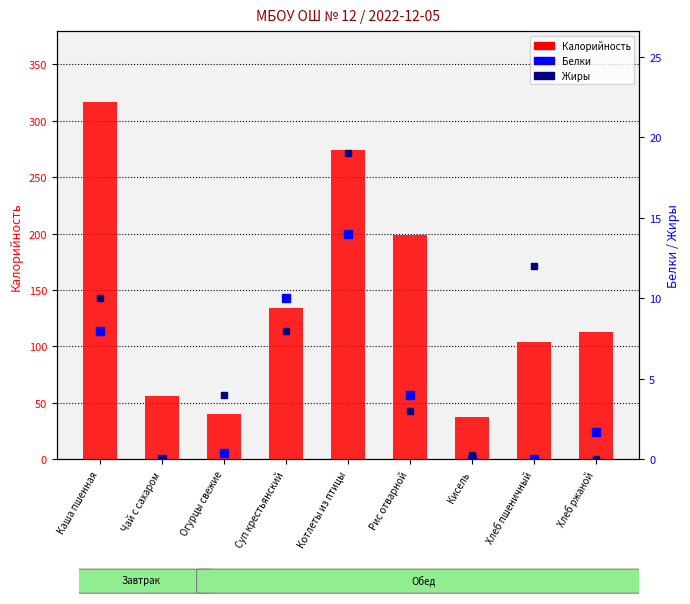

Is the value of Жиры at Рис отварной greater than the value of Белки at Огурцы свежие?

Yes